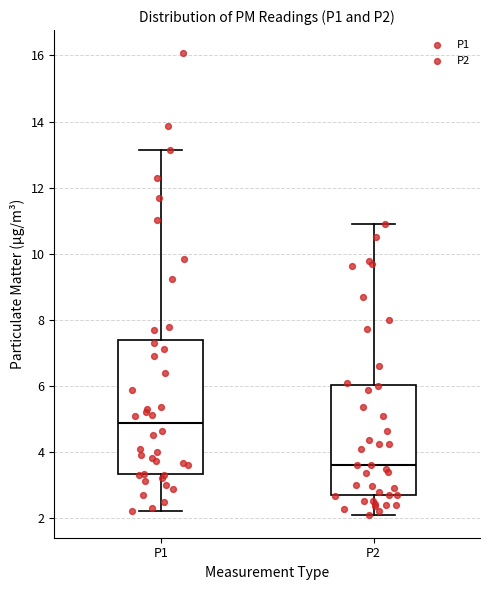

Reading left to right, read every box against the y-axis: the position of its median line, the range the box covers, and the ends of its whiskers. The values are not printed on the chart, so give them approximately, as read against the axis.

P1: median 4.8, box 3.4 to 7.4, whiskers 2.2 to 13.2
P2: median 3.6, box 2.6 to 6.0, whiskers 2.2 to 11.0